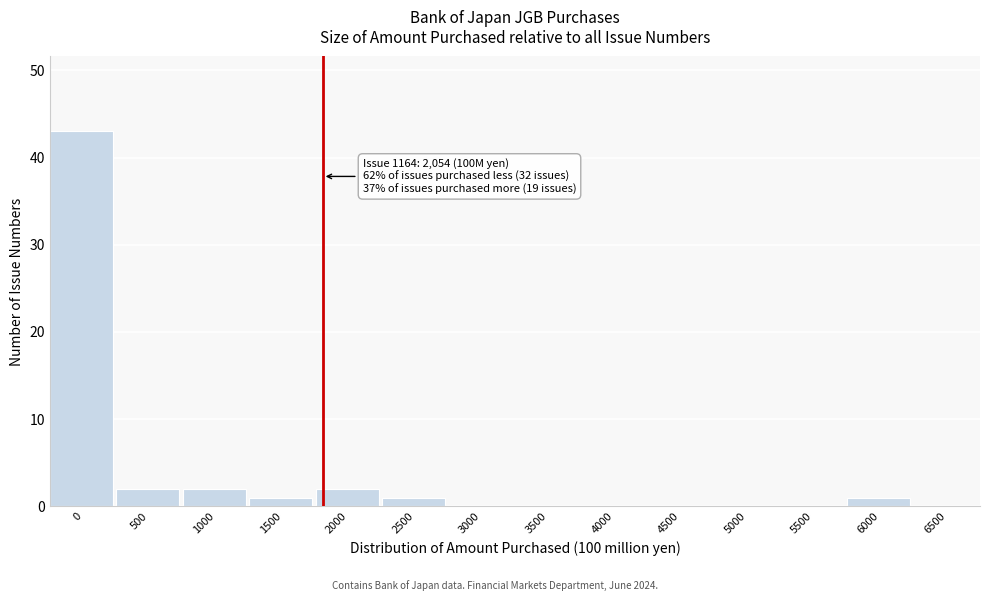

Reading left to right, what are all the values shown in this chart?

0=43	500=2	1000=2	1500=1	2000=2	2500=1	3000=0	3500=0	4000=0	4500=0	5000=0	5500=0	6000=1	6500=0